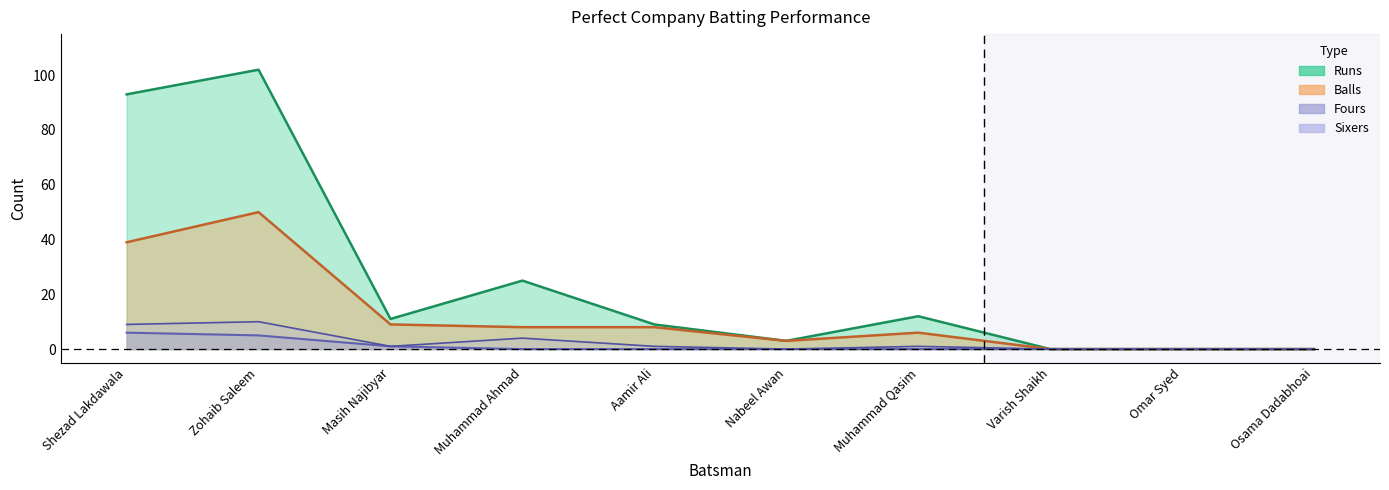

How many lines are shown in the chart?

4